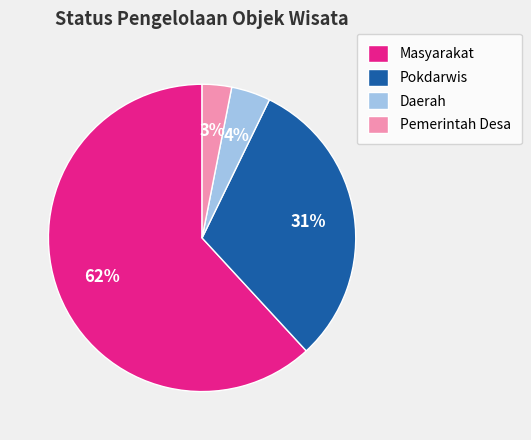

To the nearest percent, what percentage of the pie is Pemerintah Desa?

3%